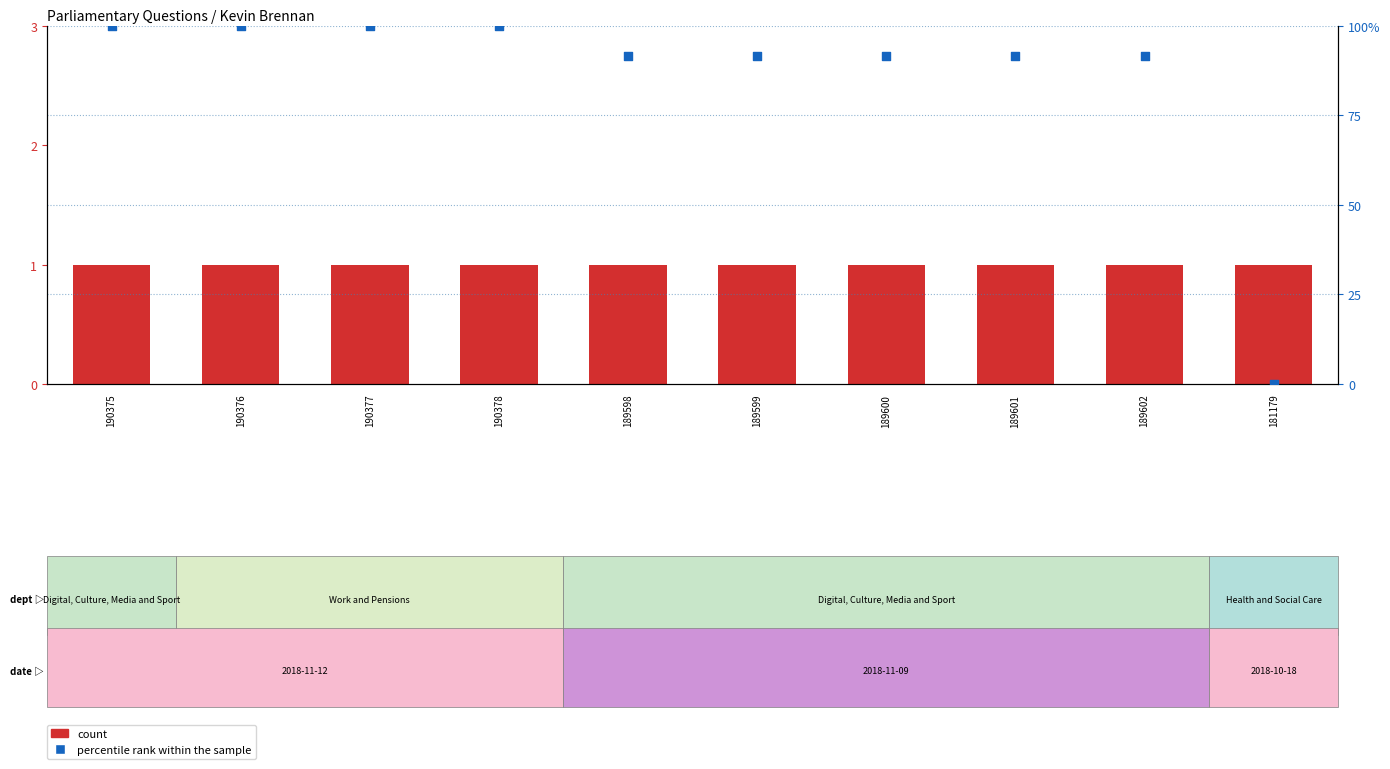

Which series has the largest total across all categories?

percentile rank within the sample